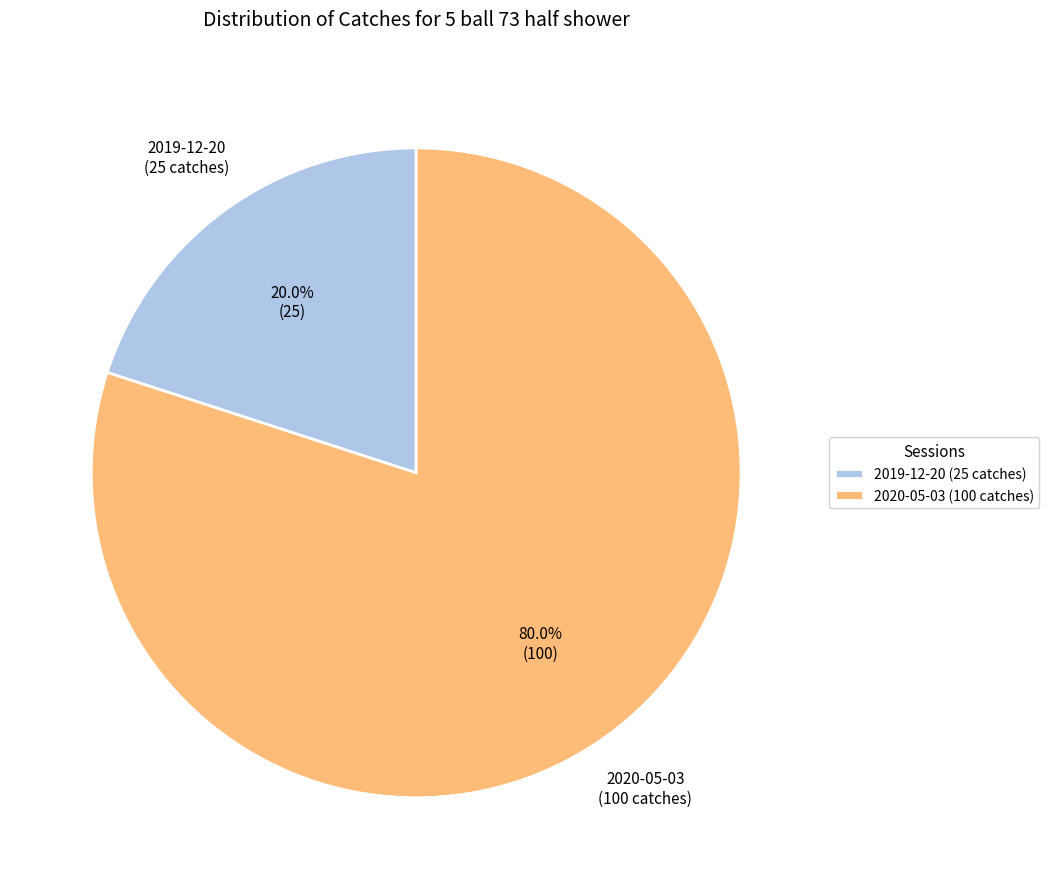

To the nearest percent, what is the difference between the largest and smallest slice percentages?

60%